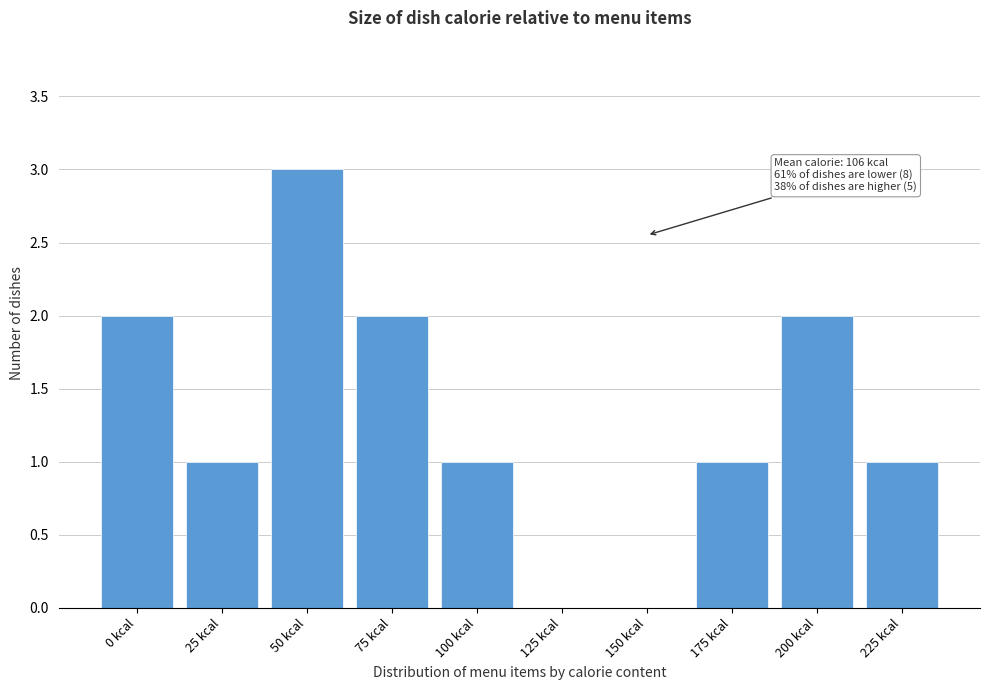

Reading left to right, extract all data points from this chart.

0 kcal=2	25 kcal=1	50 kcal=3	75 kcal=2	100 kcal=1	125 kcal=0	150 kcal=0	175 kcal=1	200 kcal=2	225 kcal=1